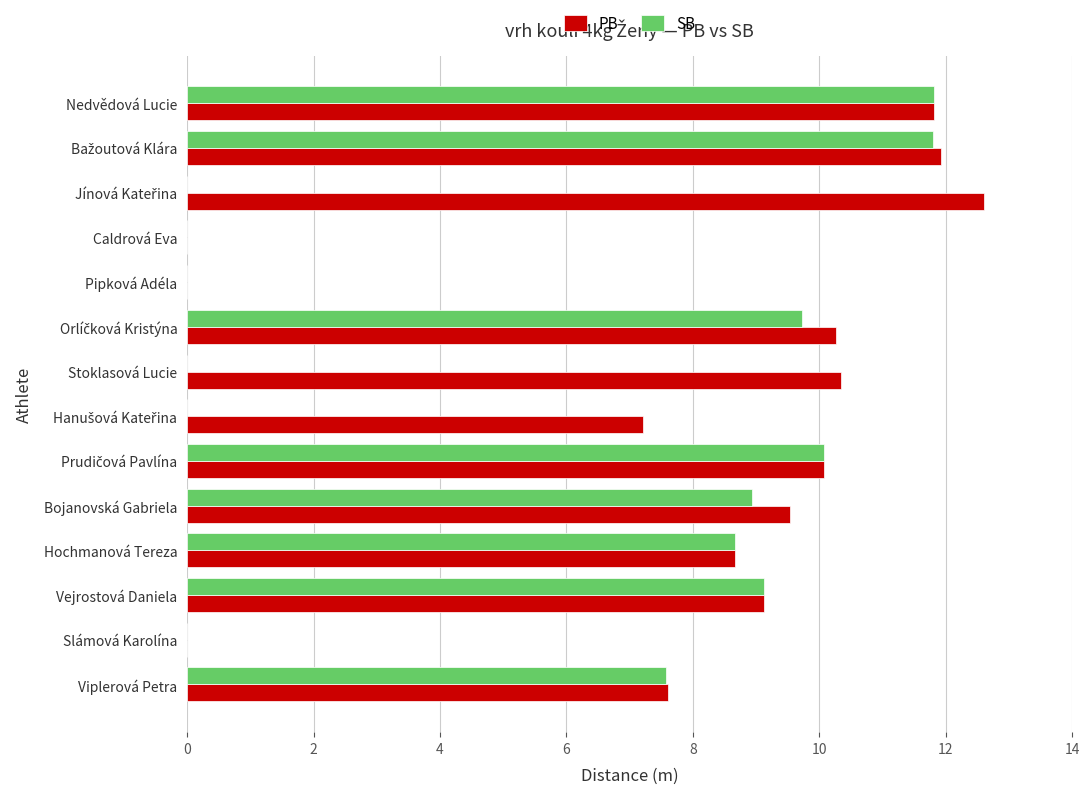

Which series has the largest total across all categories?

PB